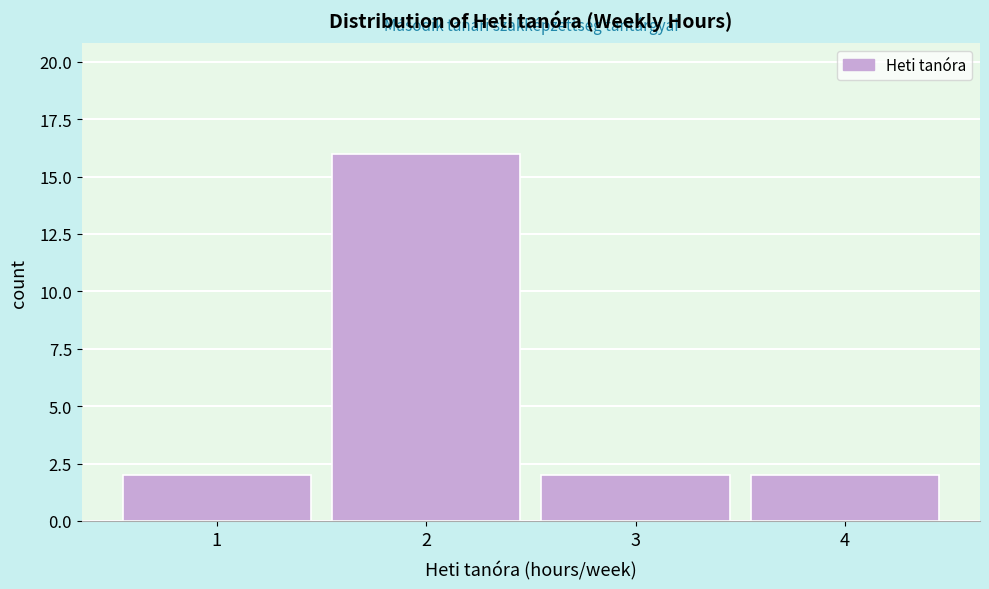

Which range on the x-axis has the tallest bar?

1.5 to 2.5